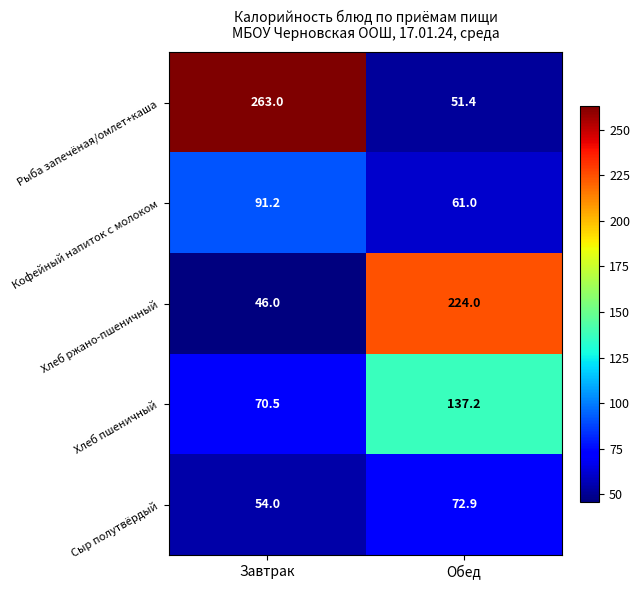

Rank the series at Завтрак from lowest to highest value.

Хлеб ржано-пшеничный, Сыр полутвёрдый, Хлеб пшеничный, Кофейный напиток с молоком, Рыба запечёная/омлет+каша